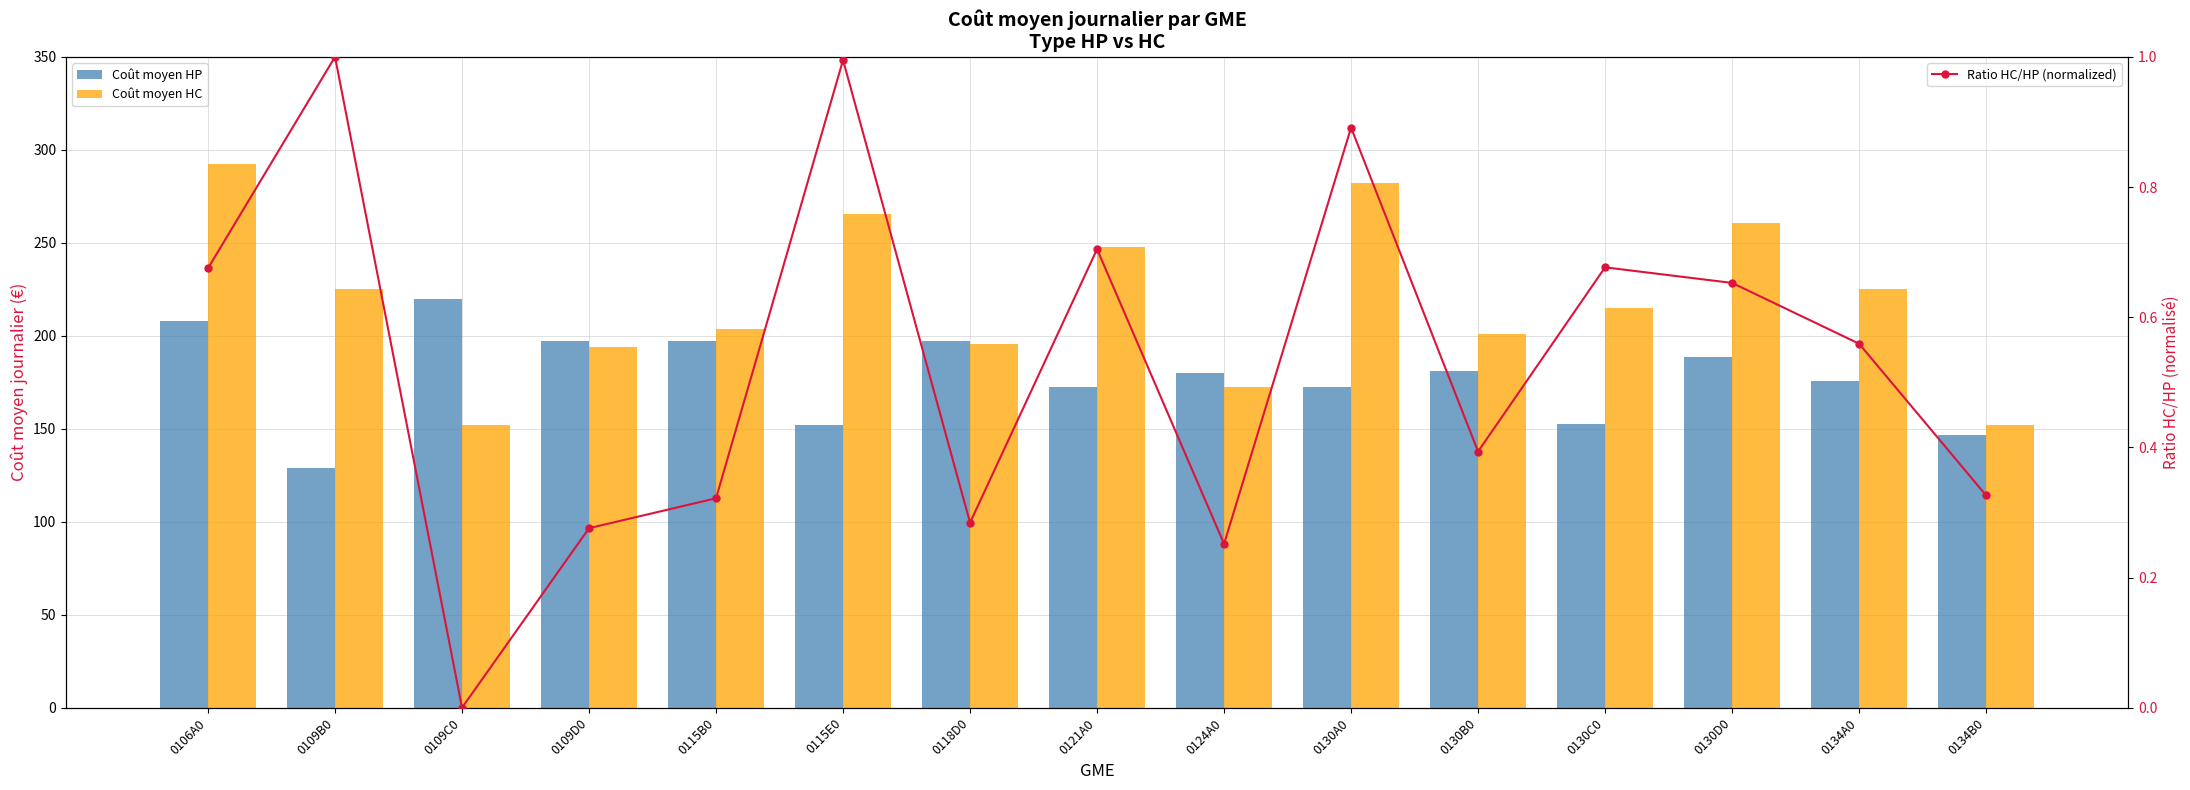

What position from the left is 0130D0?

13